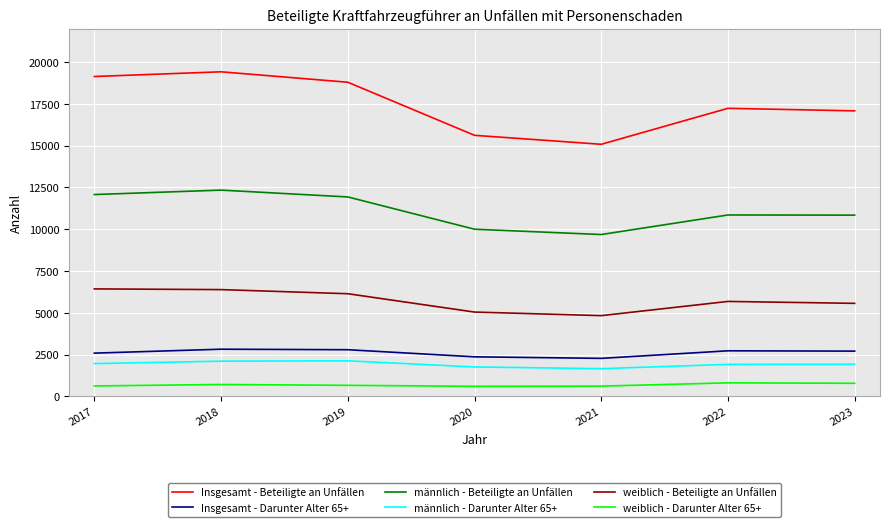

At which label does weiblich - Beteiligte an Unfällen first exceed 5681?

2017